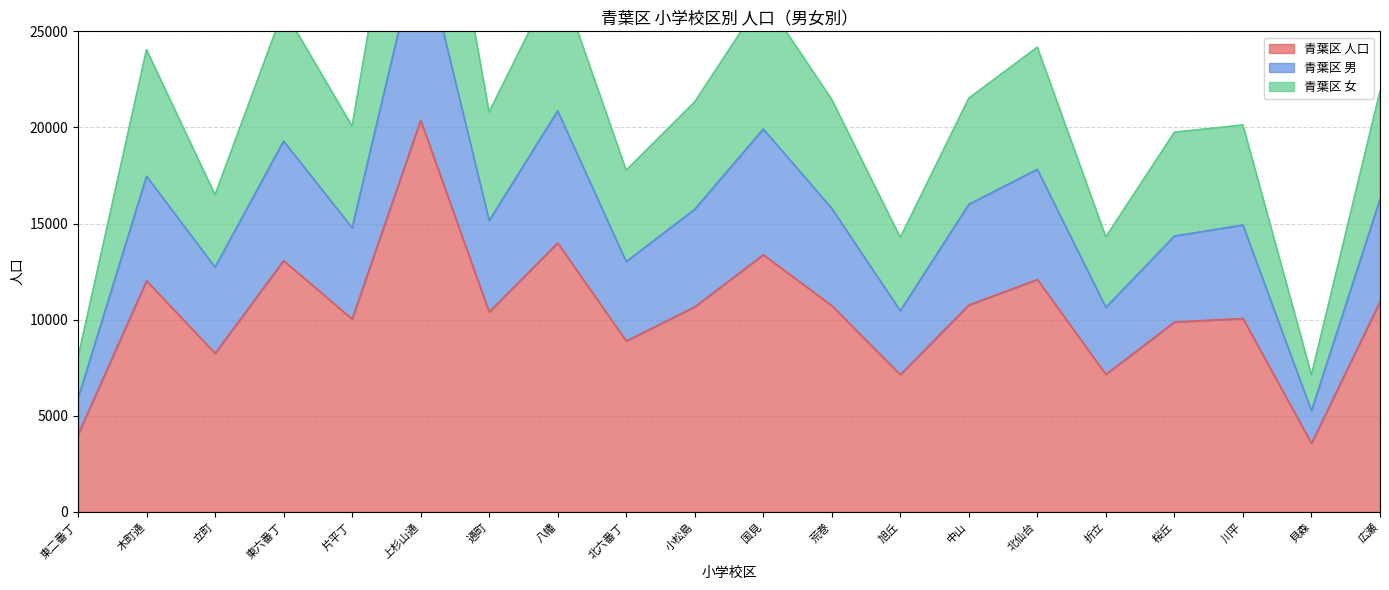

Does the chart have visible grid lines?

Yes